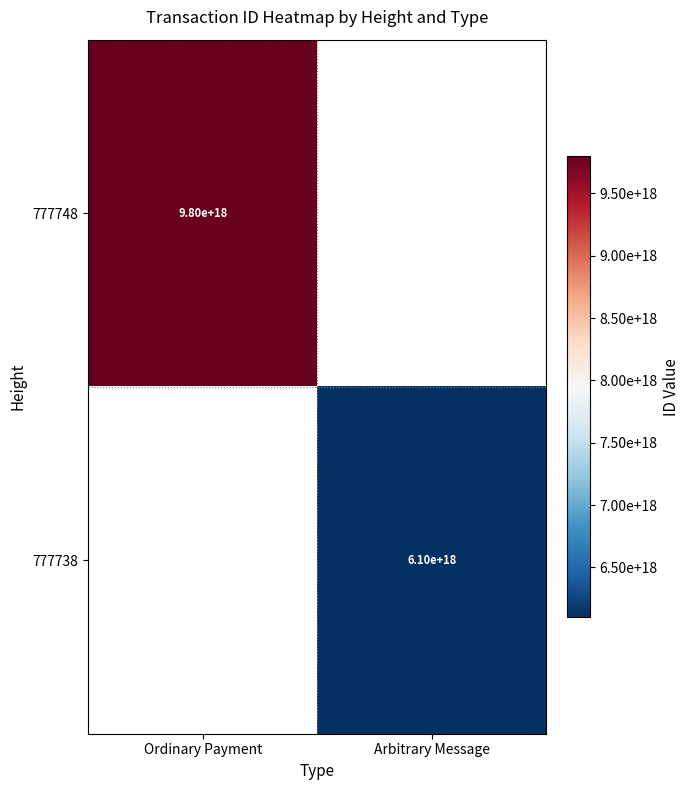

The value of 777738 at Arbitrary Message is 8693730452383762432. True or false?

False